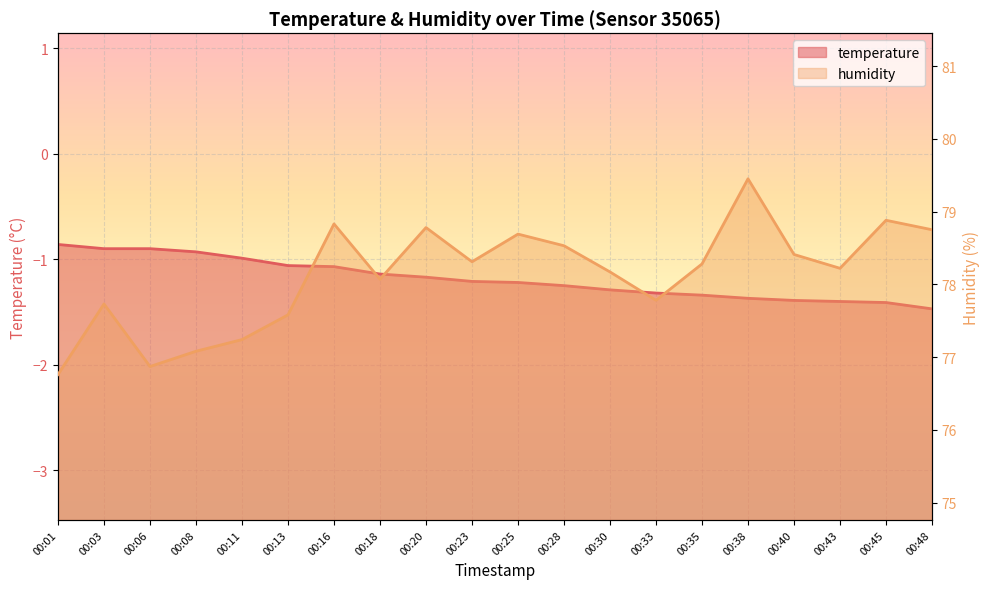

The humidity series shows 78.2 at 00:43. True or false?

True